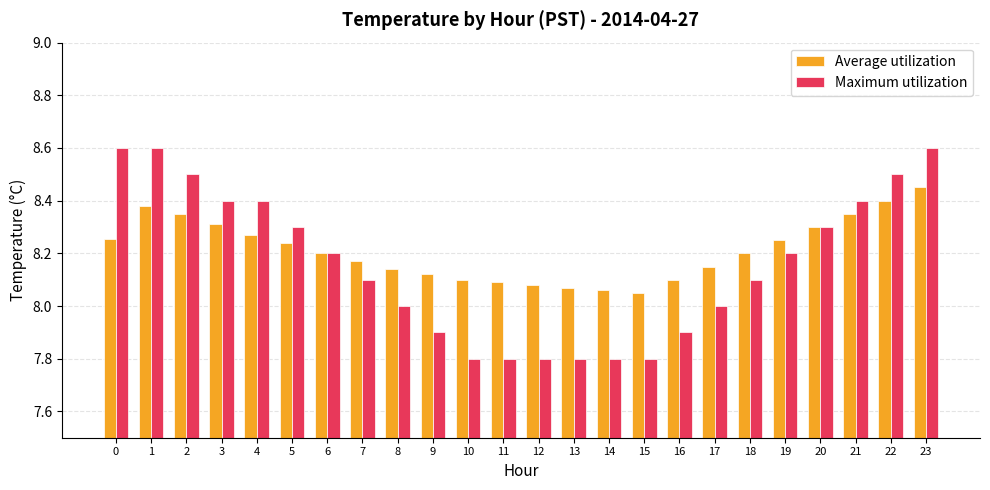

What are all the series names shown in the legend?

Average utilization, Maximum utilization